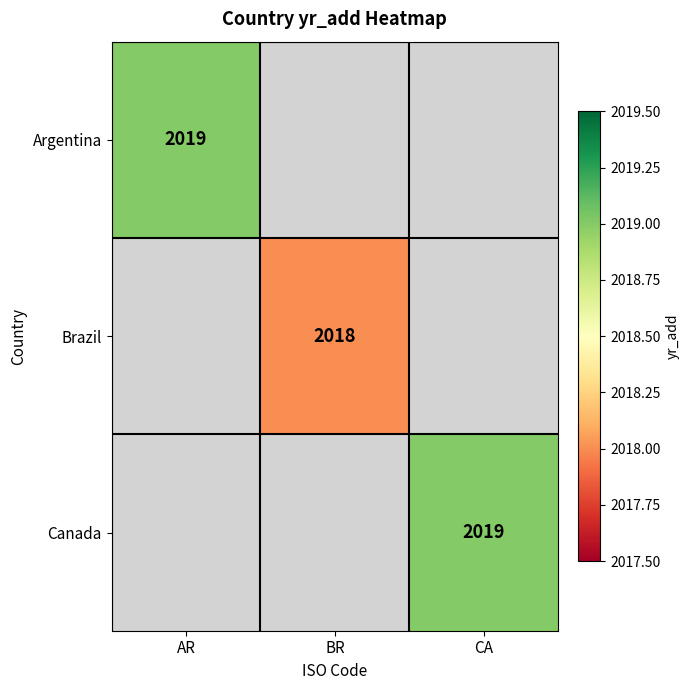

Is it true that Argentina equals 2019 at AR?

True